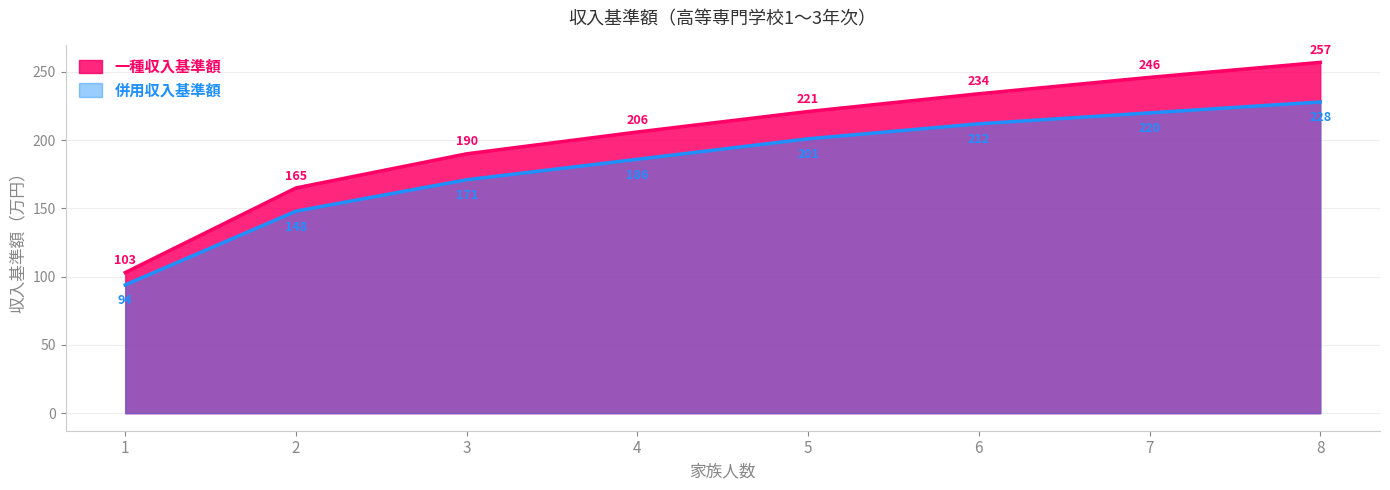

What is the difference between the maximum and second lowest values in the 併用収入基準額 series?

80